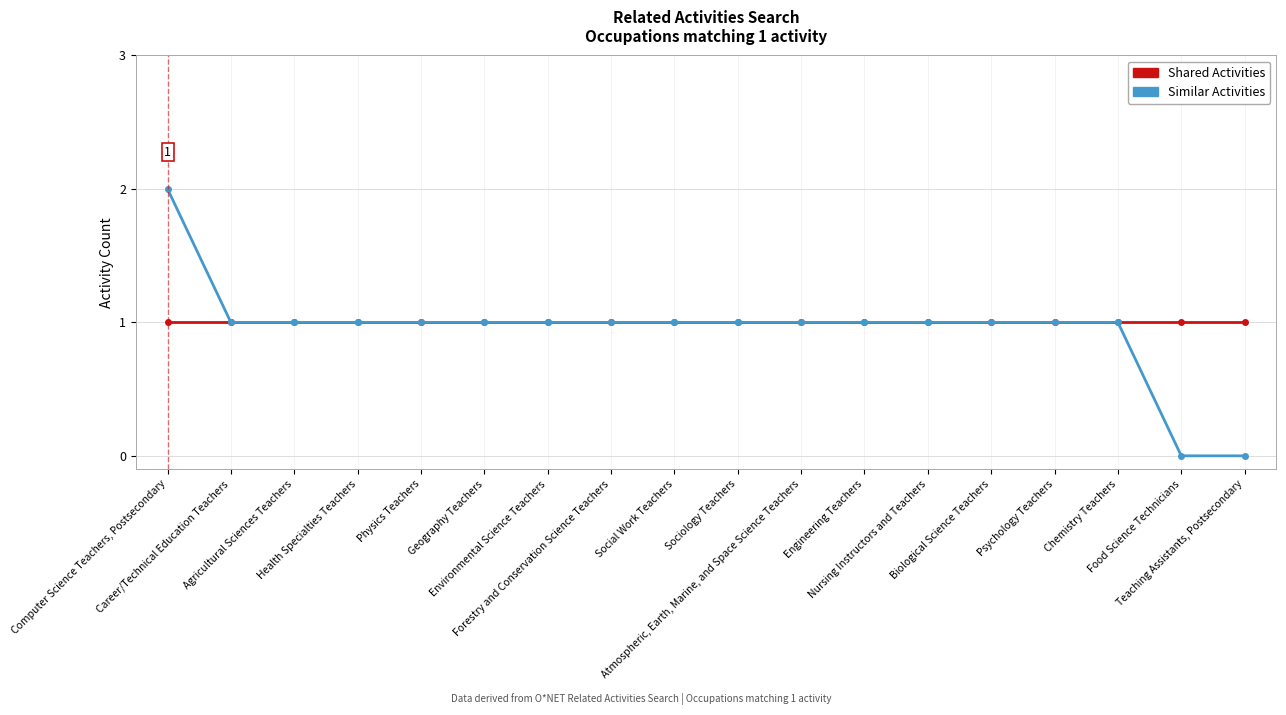

Which series has the widest spread of values?

Similar Activities